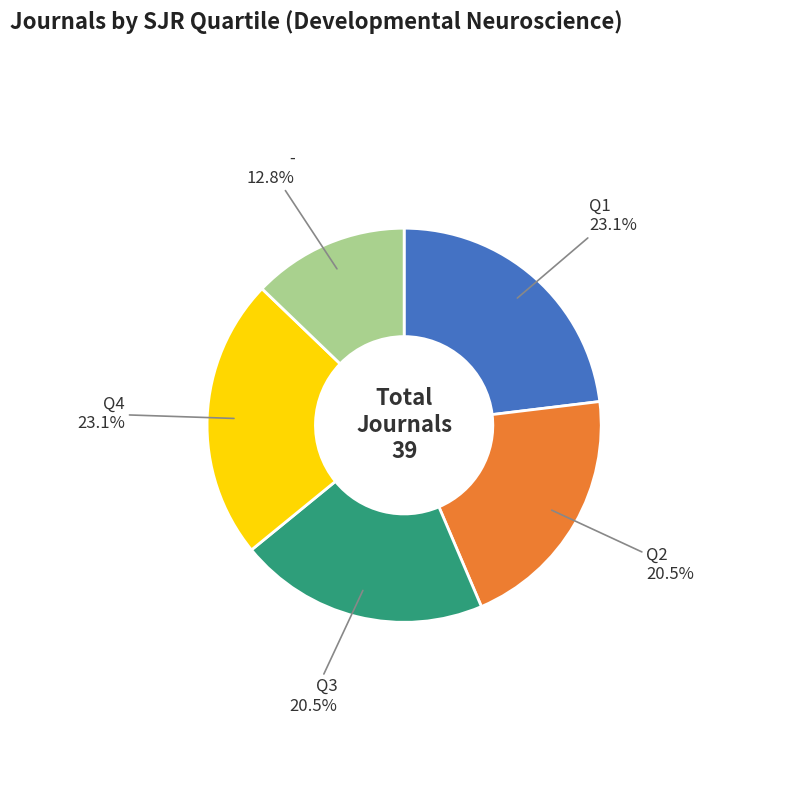

Between - and Q2, which is larger?

Q2